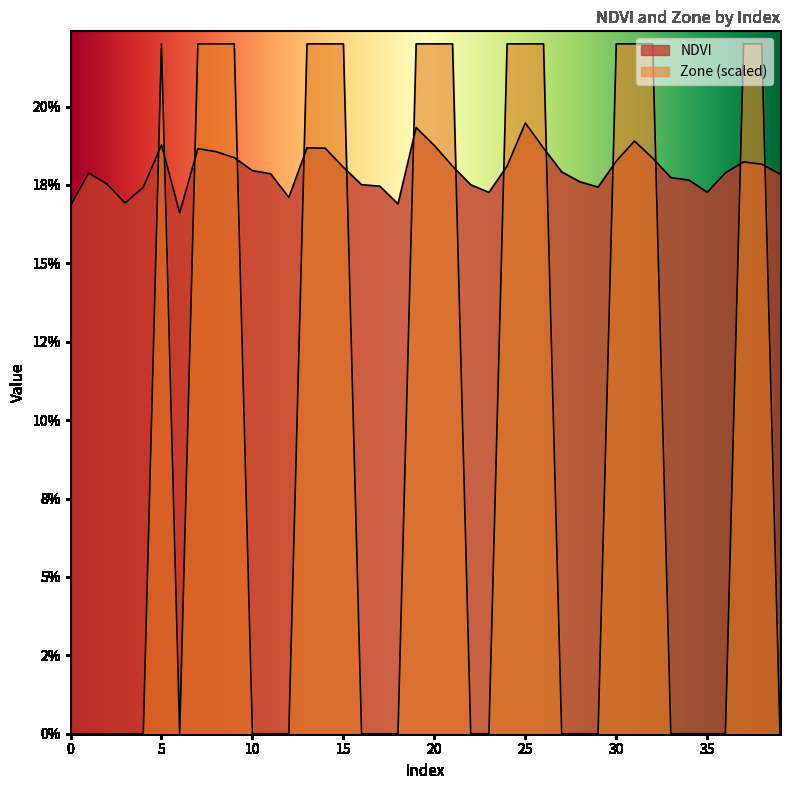

At which category does NDVI reach its first local valley?

3